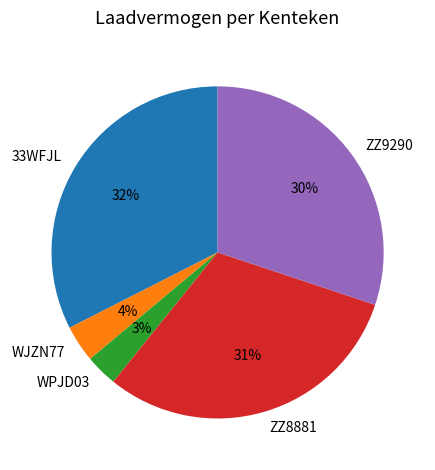

Between 33WFJL and WPJD03, which is larger?

33WFJL